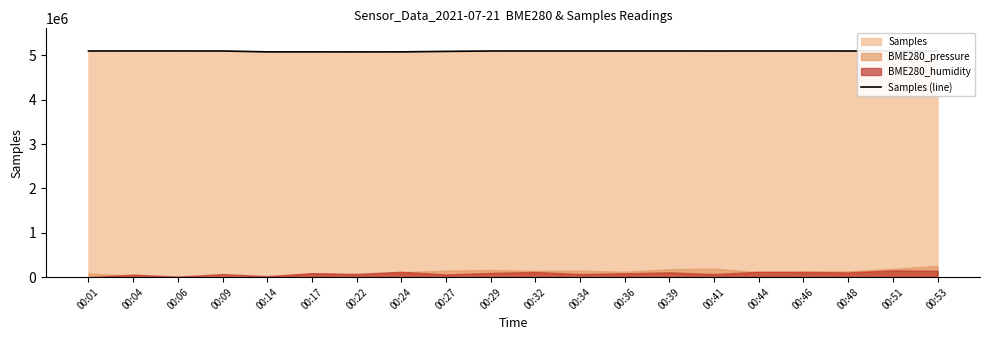

How many lines are shown in the chart?

1